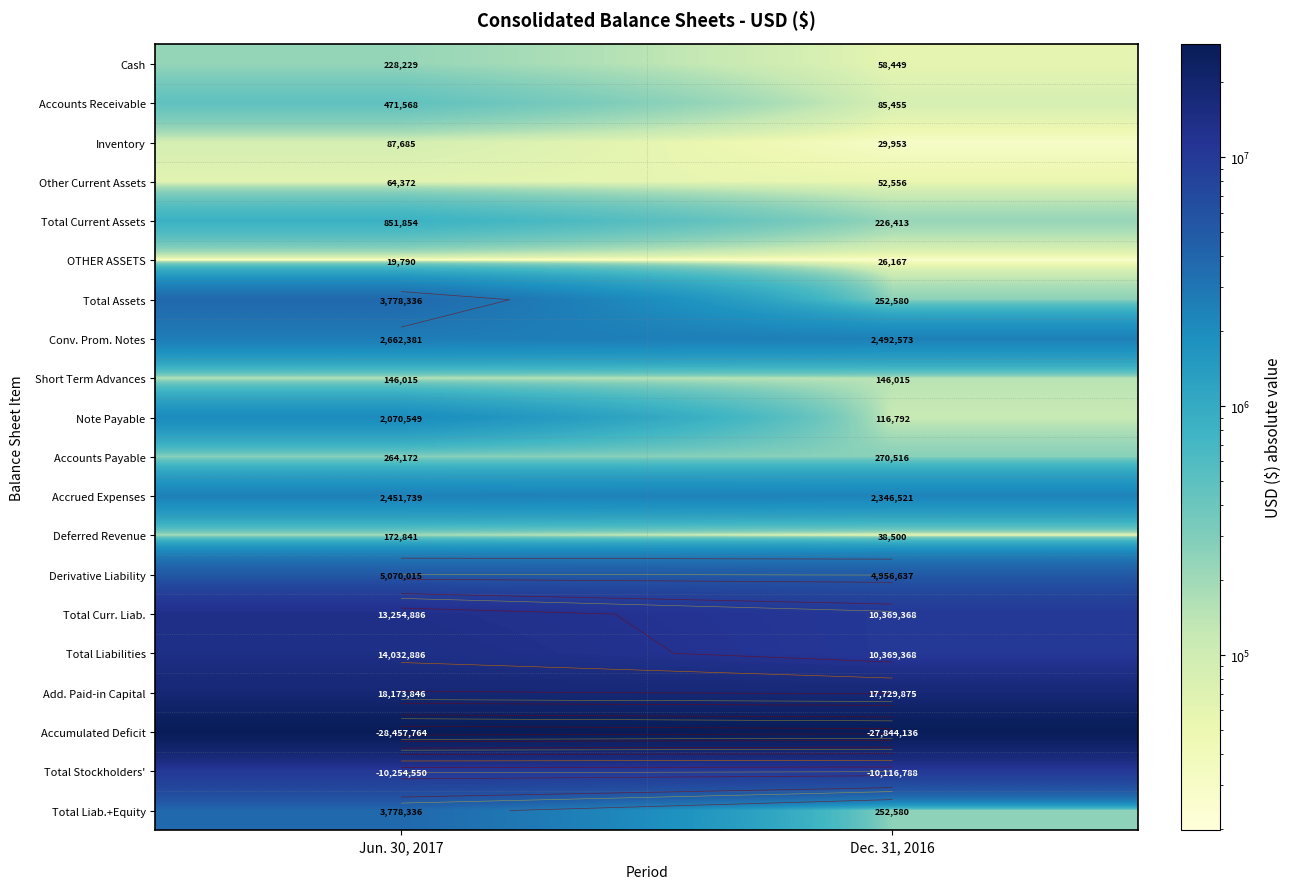

What is the sum of the Accounts Payable values at Jun. 30, 2017 and Dec. 31, 2016?

534688